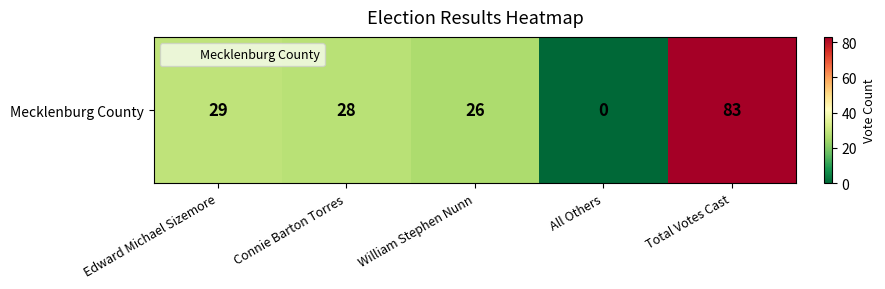

List the labels in order of value, smallest first.

All Others, William Stephen Nunn, Connie Barton Torres, Edward Michael Sizemore, Total Votes Cast